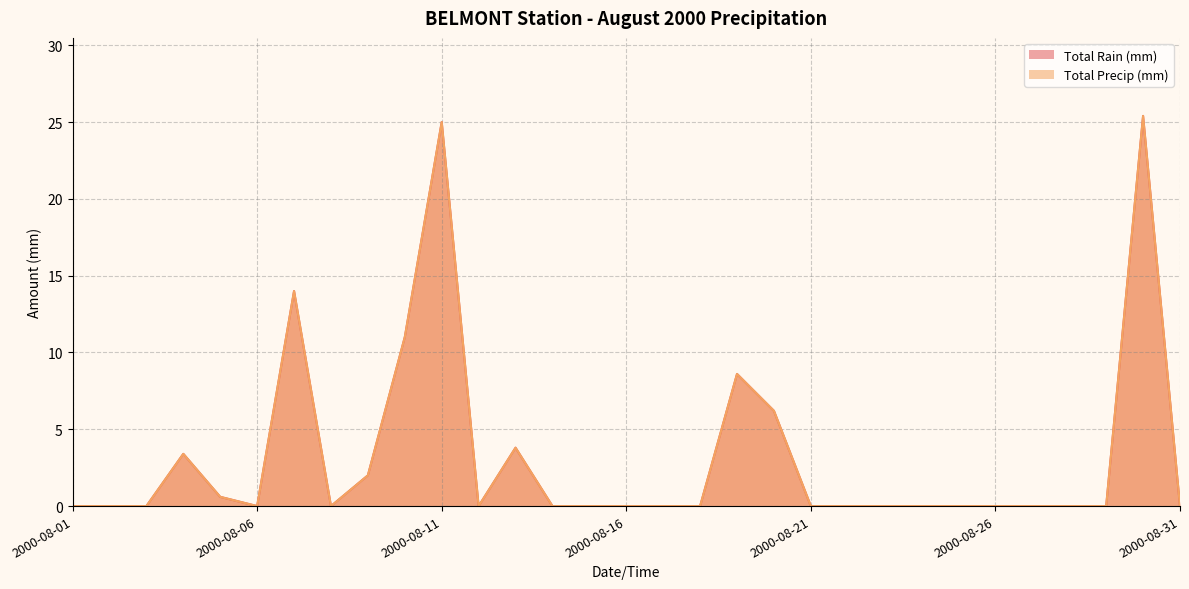

The value of Total Precip (mm) at 2000-08-05 is 0.6. True or false?

True